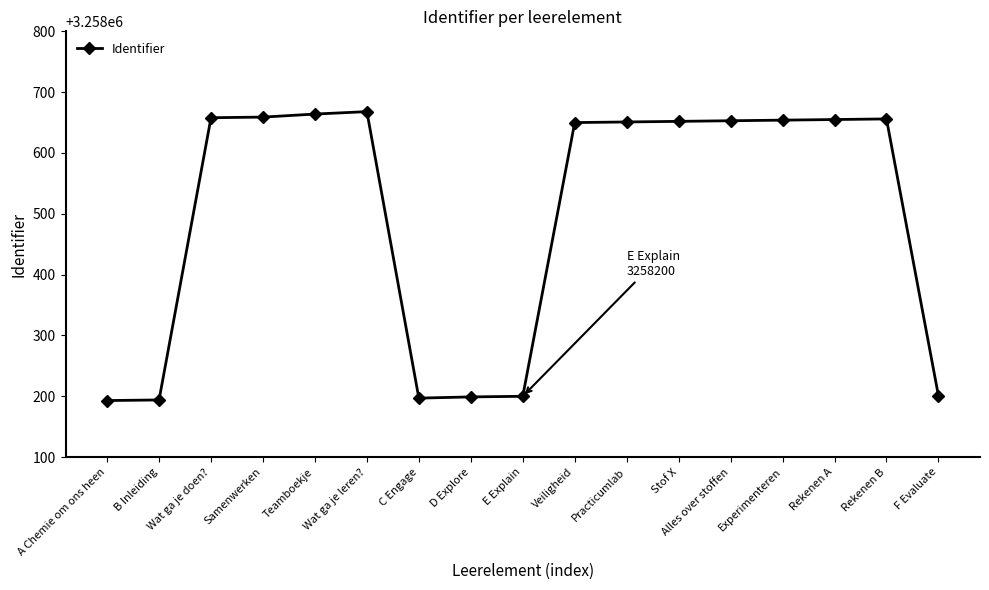

What is the label of the 12th point from the right?

Wat ga je leren?